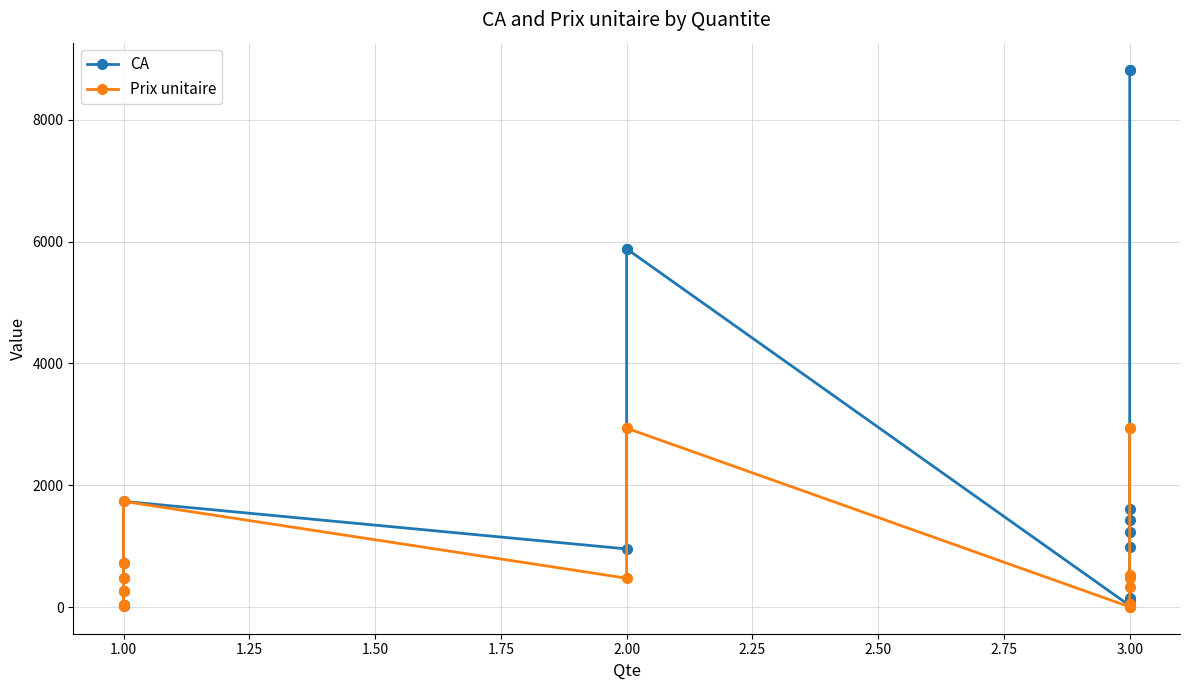

What are all the series names shown in the legend?

CA, Prix unitaire